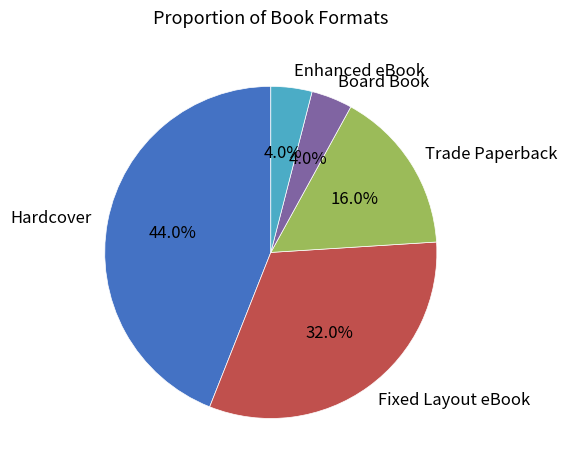

Combined, do Fixed Layout eBook and Hardcover account for over 50%?

Yes